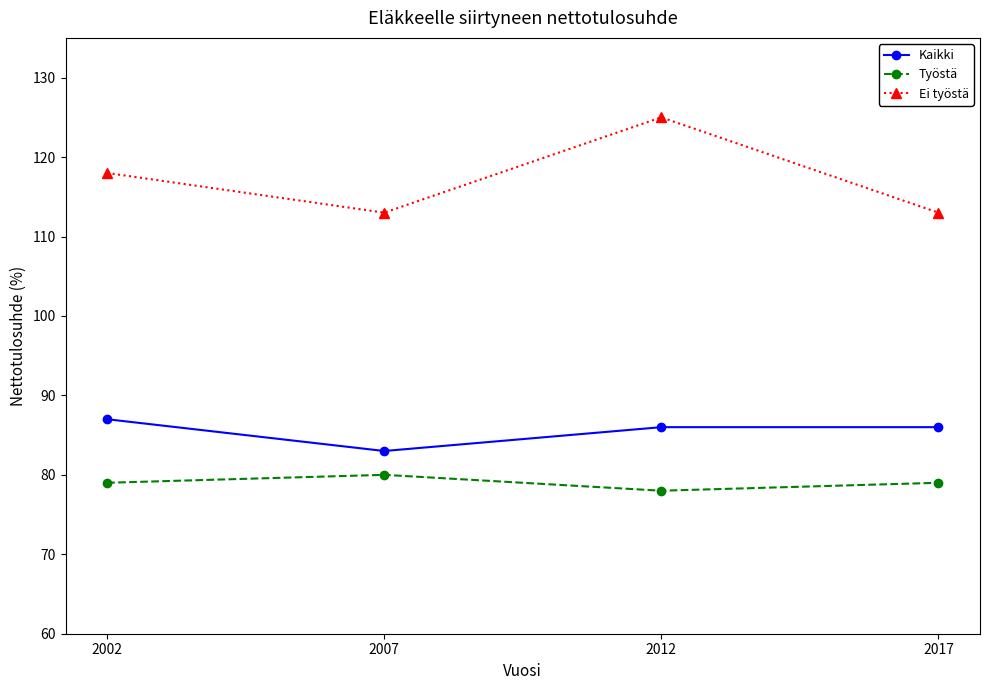

What is the sum of all Työstä values?

316